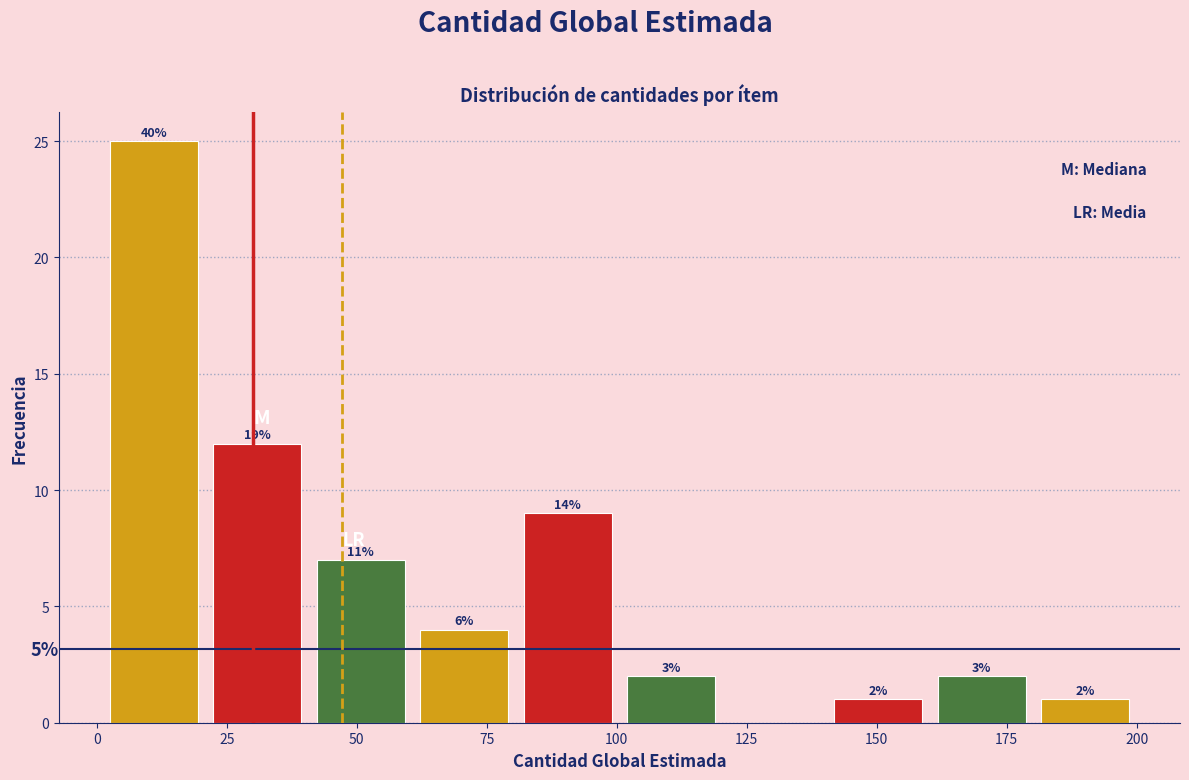

Read against the x-axis, roughly where is the centre of the tallest bar?

10